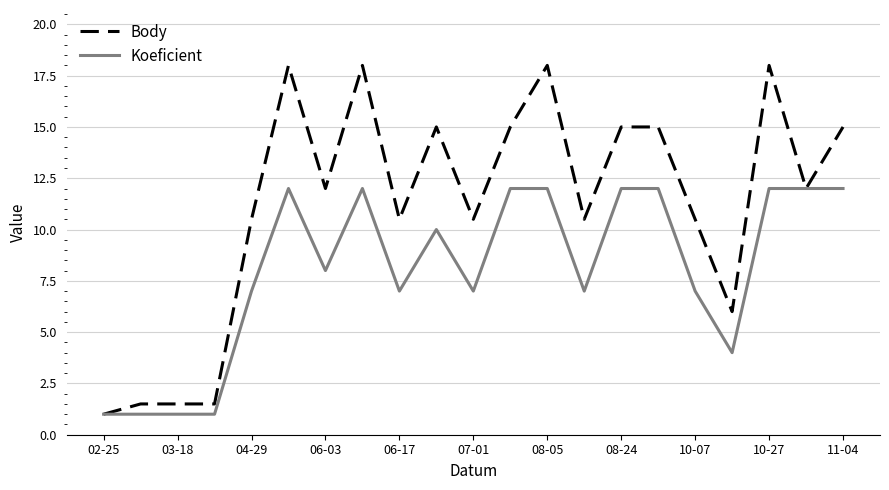

Reading right to left, list all the values displayed in this chart.

Body: 15.0	12.0	18.0	6.0	10.5	15.0	15.0	10.5	18.0	15.0	10.5	15.0	10.5	18.0	12.0	18.0	10.5	1.5	1.5	1.5	1.0
Koeficient: 12.0	12.0	12.0	4.0	7.0	12.0	12.0	7.0	12.0	12.0	7.0	10.0	7.0	12.0	8.0	12.0	7.0	1.0	1.0	1.0	1.0